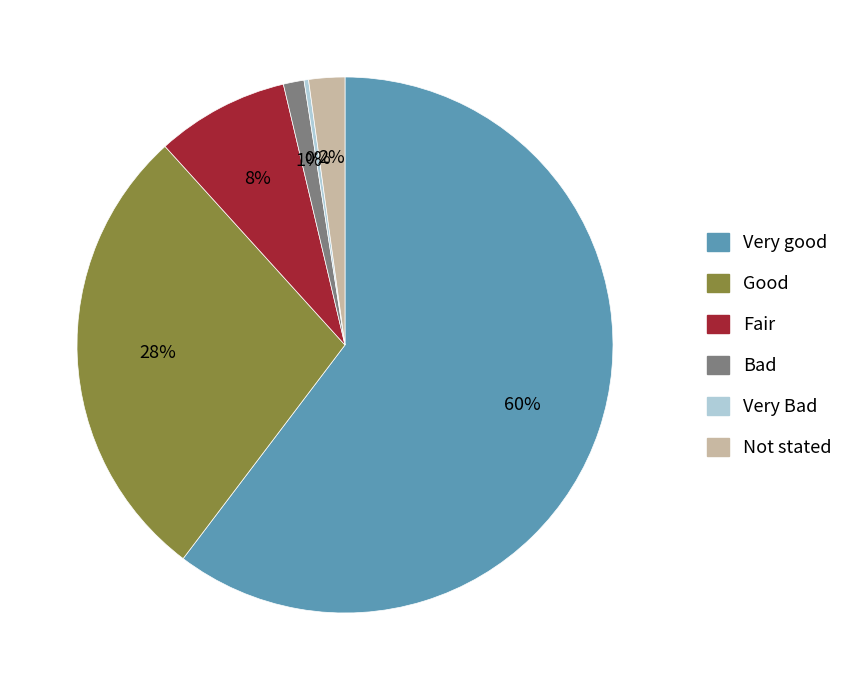

Do Not stated and Bad together represent more than half of the pie?

No